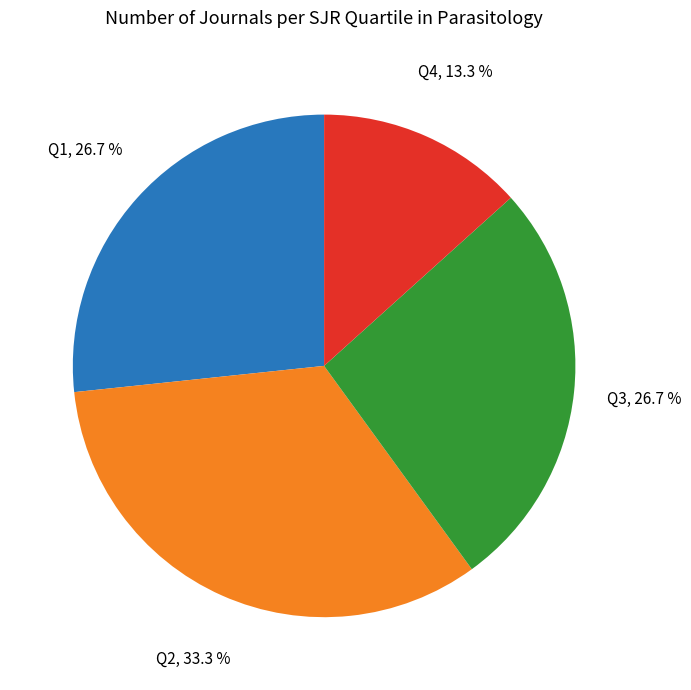

Count the number of slices in the pie.

4